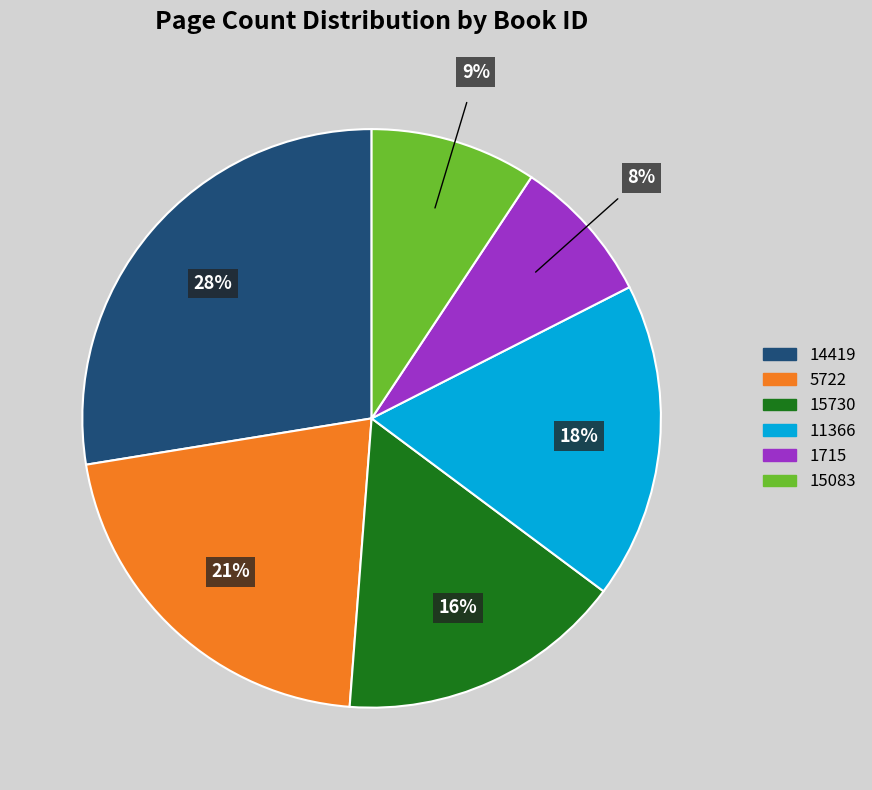

Which category has the biggest portion of the pie?

14419